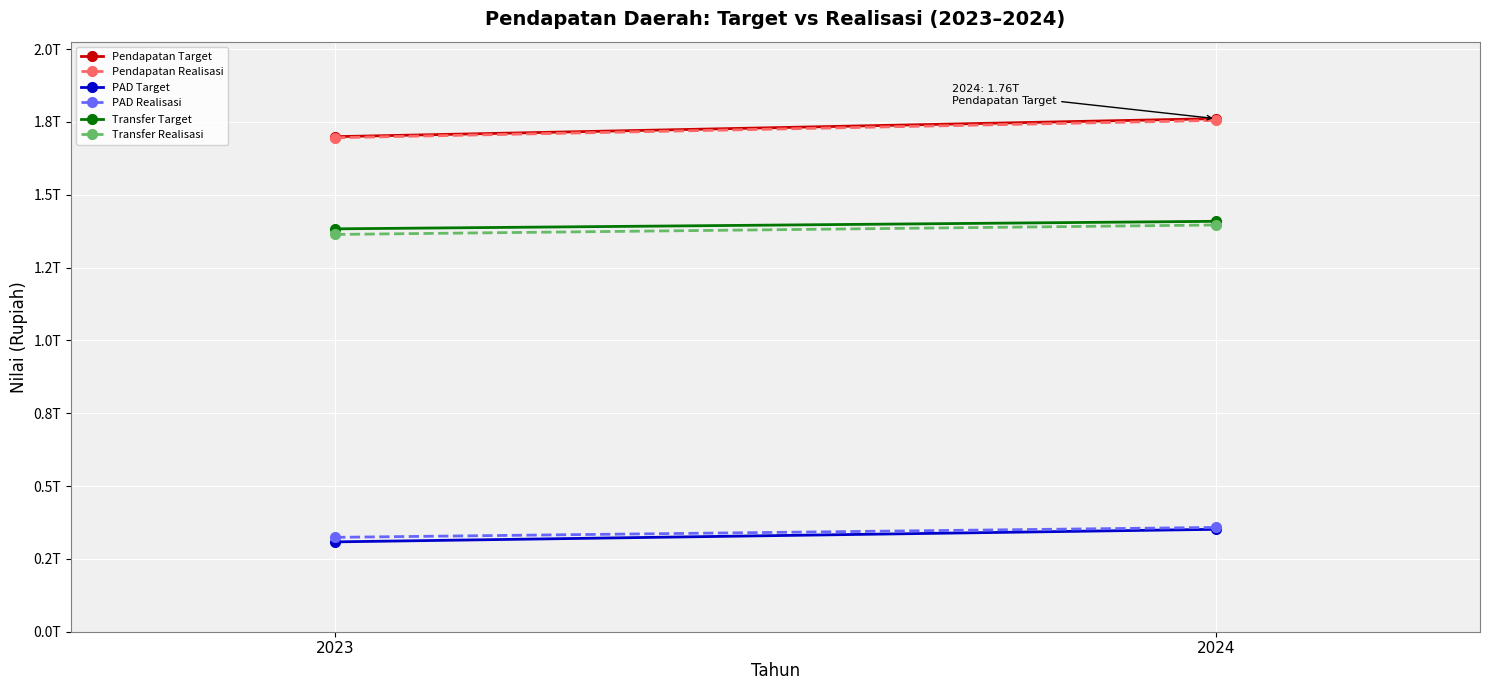

At which label does PAD Realisasi first exceed 358092879847?

2024